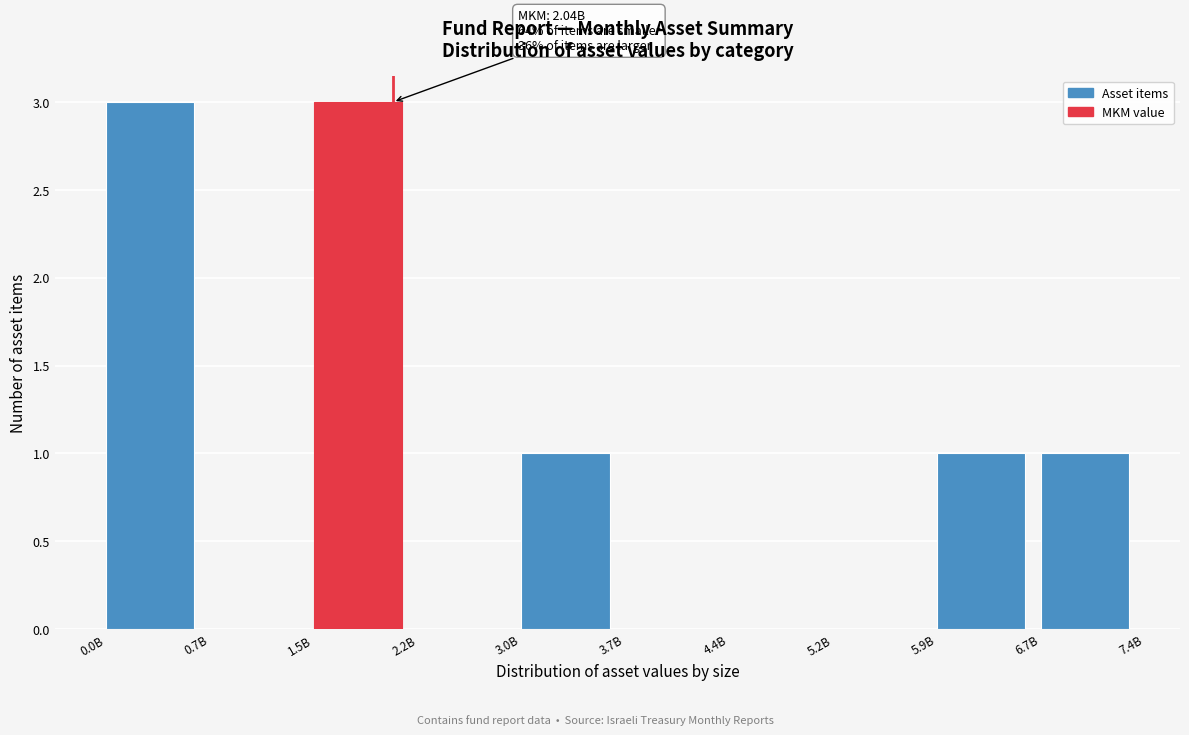

Reading left to right, what are all the values shown in this chart?

0.0B=3	0.7B=0	1.5B=3	2.2B=0	3.0B=1	3.7B=0	4.4B=0	5.2B=0	5.9B=1	6.7B=1